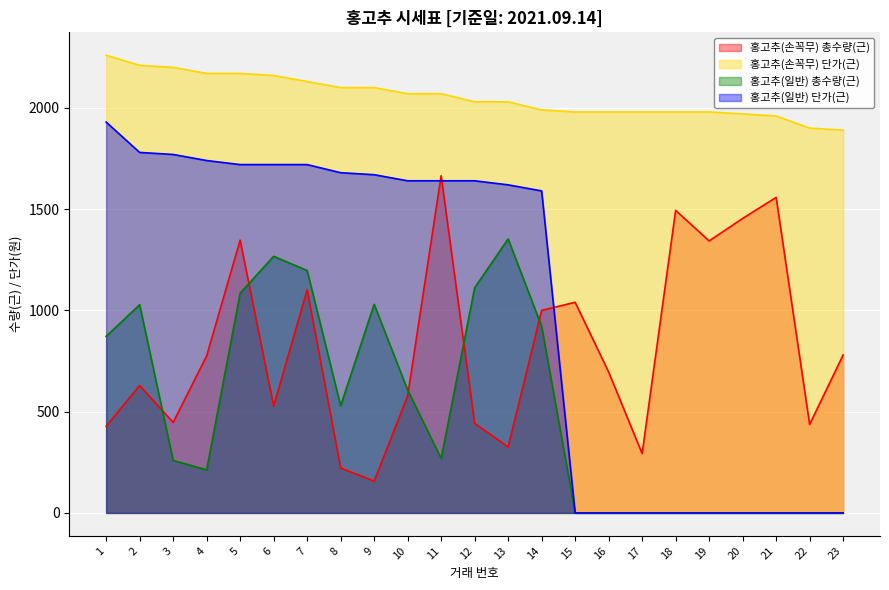

The value of 홍고추(손꼭무) 단가(근) at 14 is 1990. True or false?

True